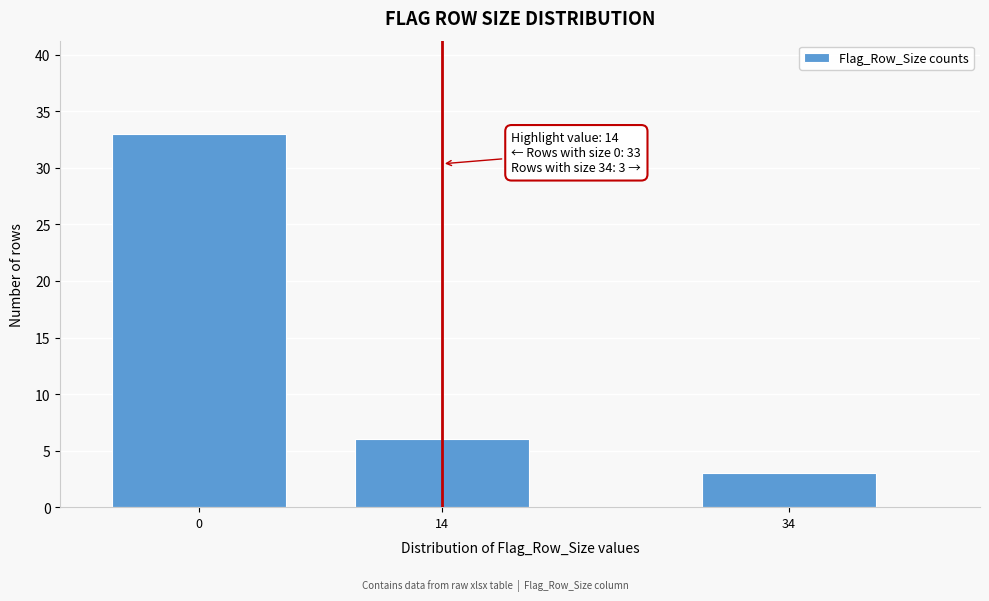

Reading left to right, extract all data points from this chart.

33	6	3